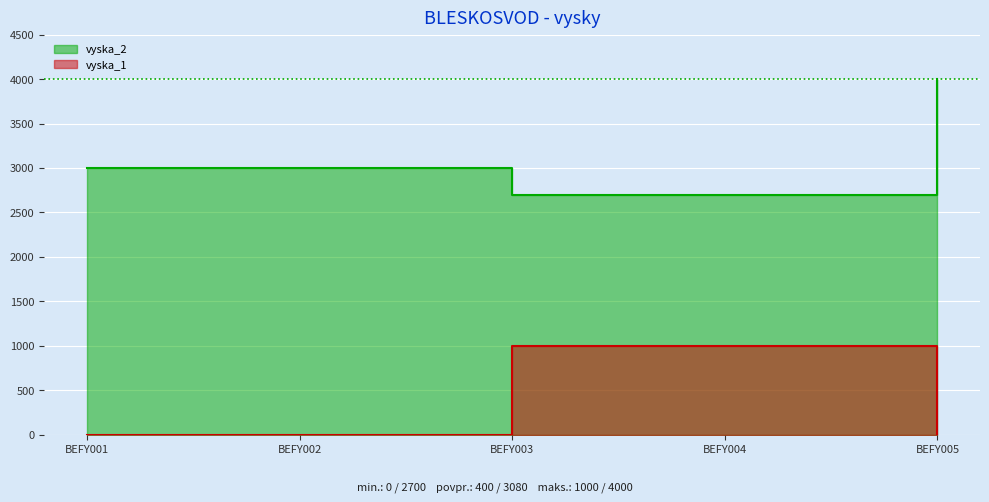

True or false: vyska_2 has a value of 1343 at BEFY001.

False